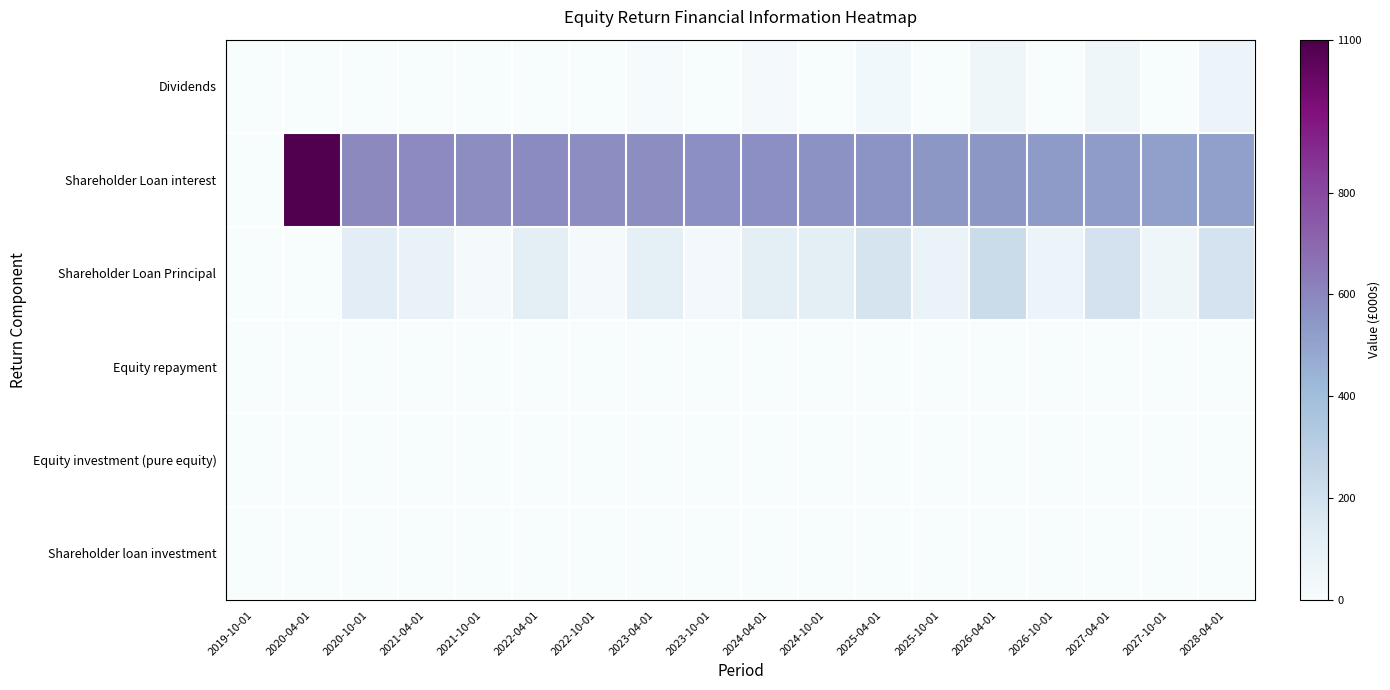

Reading right to left, extract all data points from this chart.

Dividends: 2028-04-01=61.0	2027-10-01=0.0	2027-04-01=46.5	2026-10-01=0.0	2026-04-01=51.5	2025-10-01=0.0	2025-04-01=30.2	2024-10-01=0.0	2024-04-01=19.0	2023-10-01=0.0	2023-04-01=12.8	2022-10-01=0.0	2022-04-01=0.0	2021-10-01=0.0	2021-04-01=0.0	2020-10-01=0.0	2020-04-01=0.0	2019-10-01=0.0
Shareholder Loan interest: 2028-04-01=514.7	2027-10-01=514.6	2027-04-01=527.7	2026-10-01=531.0	2026-04-01=543.4	2025-10-01=544.4	2025-04-01=556.9	2024-10-01=559.8	2024-04-01=569.1	2023-10-01=567.3	2023-04-01=576.2	2022-10-01=577.0	2022-04-01=583.3	2021-10-01=577.4	2021-04-01=588.6	2020-10-01=592.0	2020-04-01=1090.2	2019-10-01=0.0
Shareholder Loan Principal: 2028-04-01=185.8	2027-10-01=50.9	2027-04-01=190.3	2026-10-01=61.4	2026-04-01=230.2	2025-10-01=73.4	2025-04-01=177.6	2024-10-01=109.7	2024-04-01=115.4	2023-10-01=26.0	2023-04-01=105.9	2022-10-01=15.7	2022-04-01=116.5	2021-10-01=16.3	2021-04-01=84.1	2020-10-01=121.1	2020-04-01=0.1	2019-10-01=0.0
Equity repayment: 2028-04-01=0.0	2027-10-01=0.0	2027-04-01=0.0	2026-10-01=0.0	2026-04-01=0.0	2025-10-01=0.0	2025-04-01=0.0	2024-10-01=0.0	2024-04-01=0.0	2023-10-01=0.0	2023-04-01=0.0	2022-10-01=0.0	2022-04-01=0.0	2021-10-01=0.0	2021-04-01=0.0	2020-10-01=0.0	2020-04-01=0.0	2019-10-01=0.0
Equity investment (pure equity): 2028-04-01=0.0	2027-10-01=0.0	2027-04-01=0.0	2026-10-01=0.0	2026-04-01=0.0	2025-10-01=0.0	2025-04-01=0.0	2024-10-01=0.0	2024-04-01=0.0	2023-10-01=0.0	2023-04-01=0.0	2022-10-01=0.0	2022-04-01=0.0	2021-10-01=0.0	2021-04-01=0.0	2020-10-01=0.0	2020-04-01=0.0	2019-10-01=0.0
Shareholder loan investment: 2028-04-01=0.0	2027-10-01=0.0	2027-04-01=0.0	2026-10-01=0.0	2026-04-01=0.0	2025-10-01=0.0	2025-04-01=0.0	2024-10-01=0.0	2024-04-01=0.0	2023-10-01=0.0	2023-04-01=0.0	2022-10-01=0.0	2022-04-01=0.0	2021-10-01=0.0	2021-04-01=0.0	2020-10-01=0.0	2020-04-01=0.0	2019-10-01=0.0